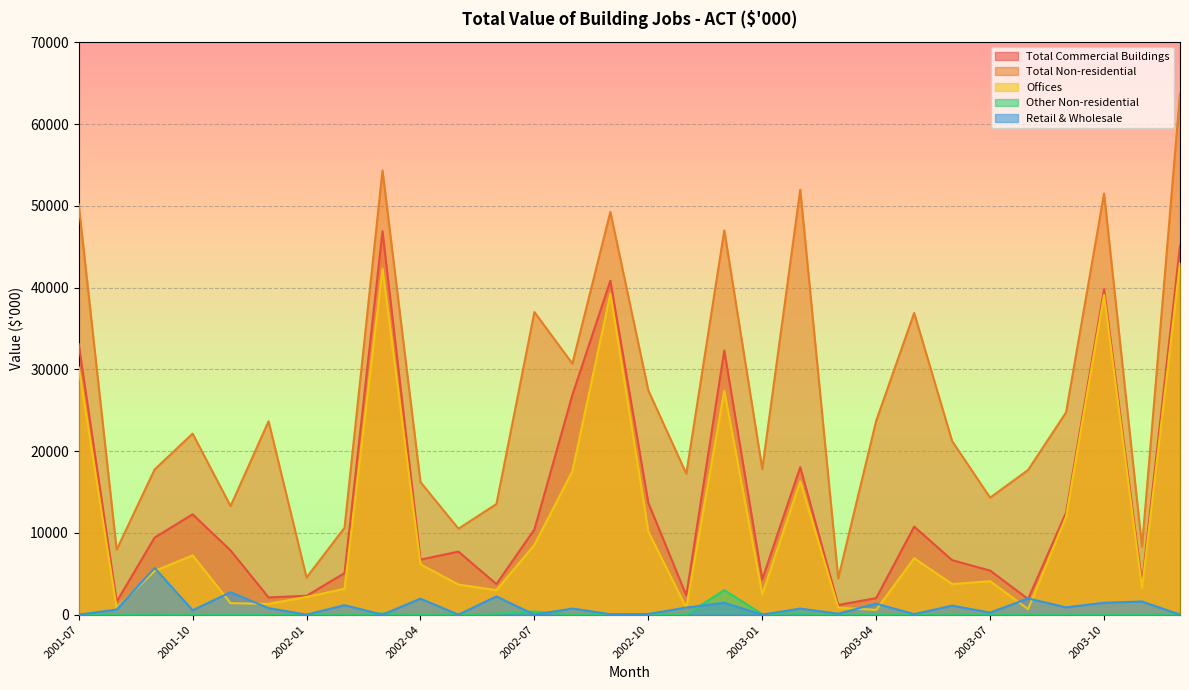

What is the average value of the Retail & Wholesale series?

951